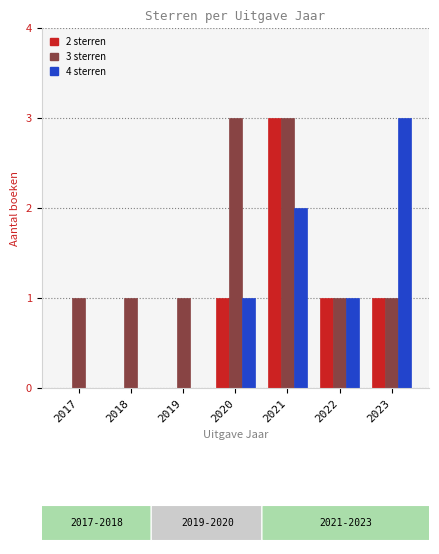

Is it true that 2 sterren equals 0 at 2023?

False